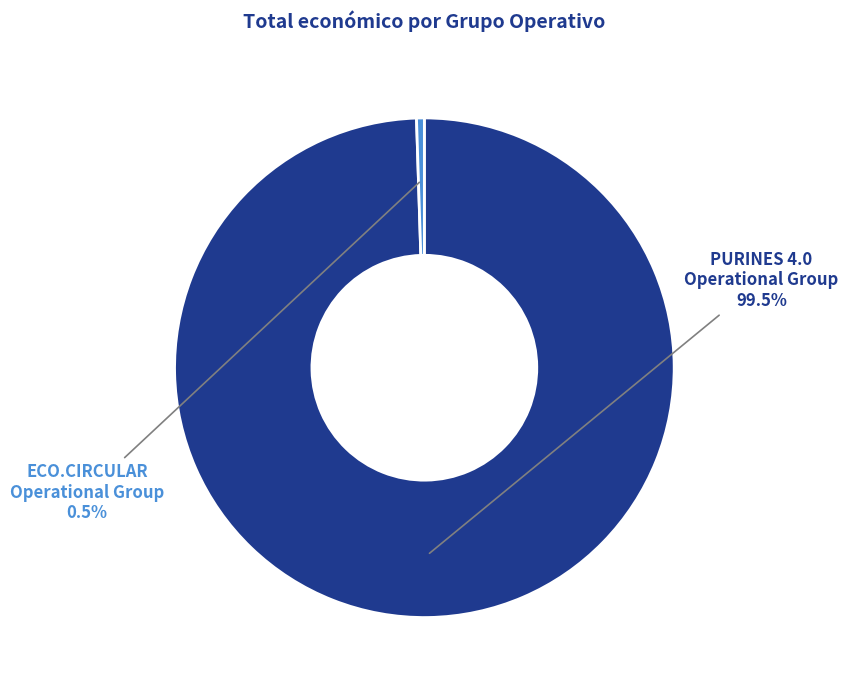

What is the ratio of the value at PURINES 4.0 Operational Group to the value at ECO.CIRCULAR Operational Group?

198.0